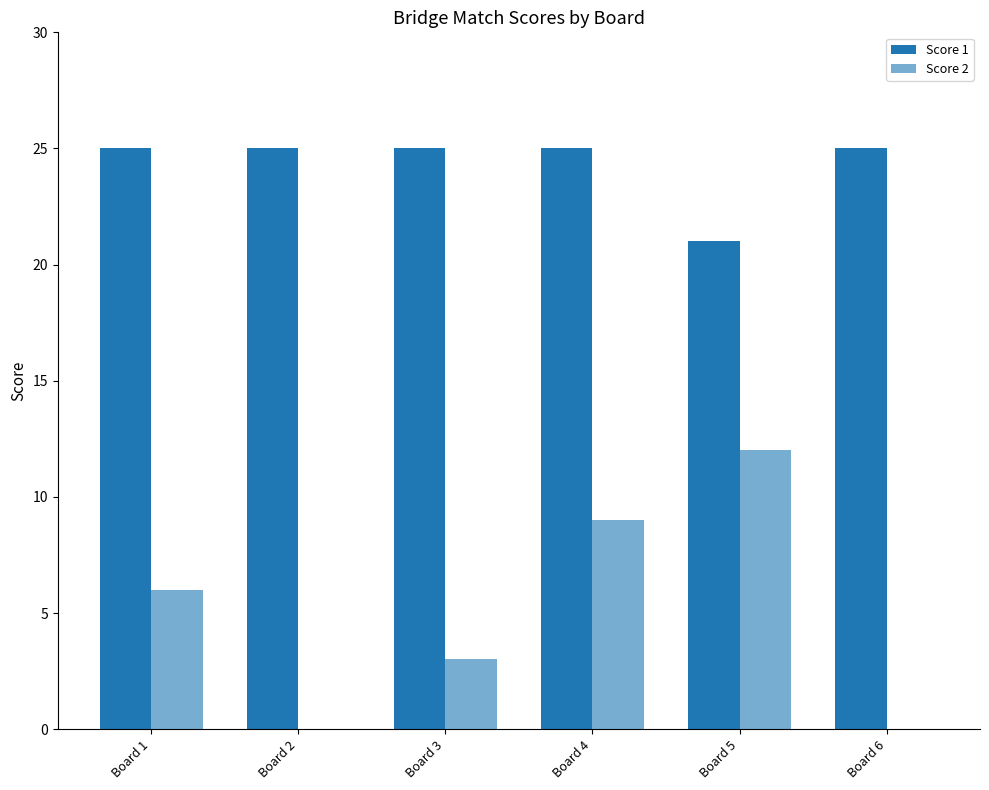

How many categories are shown in the chart?

6